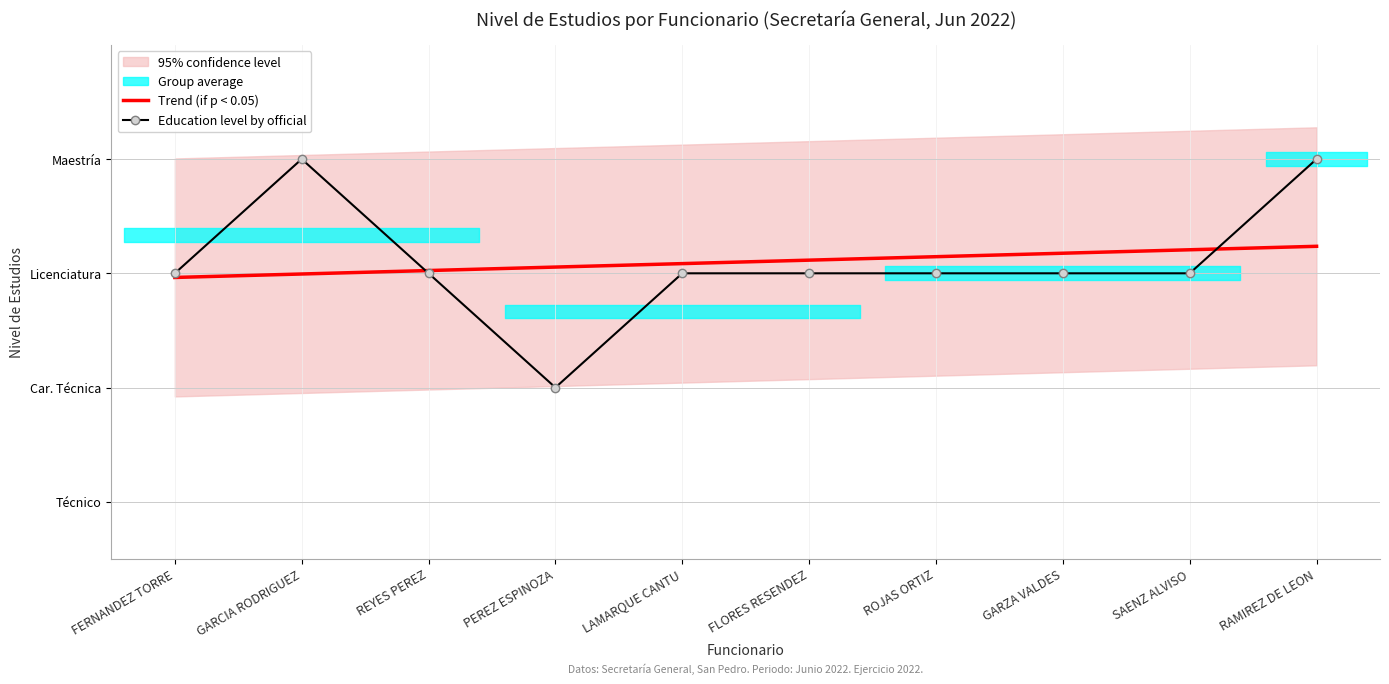

What is the label of the 7th point from the right?

PEREZ ESPINOZA